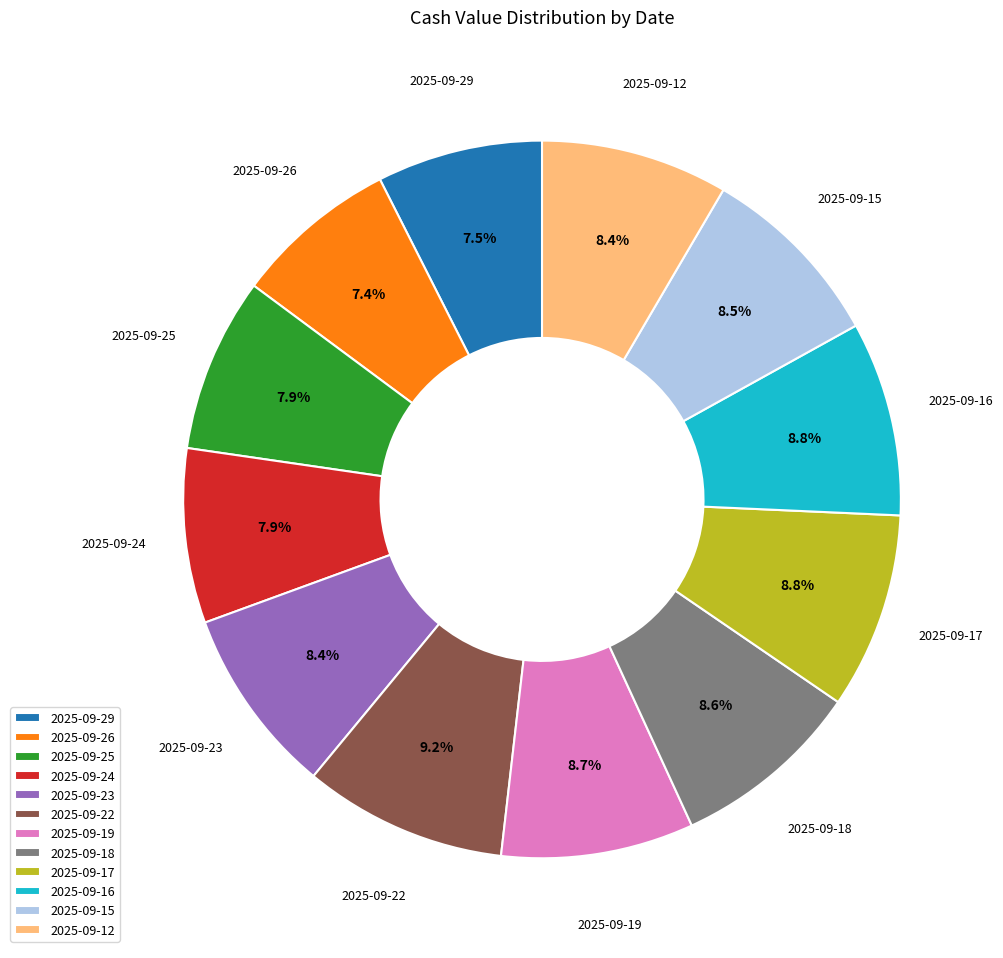

Count the number of slices in the pie.

12